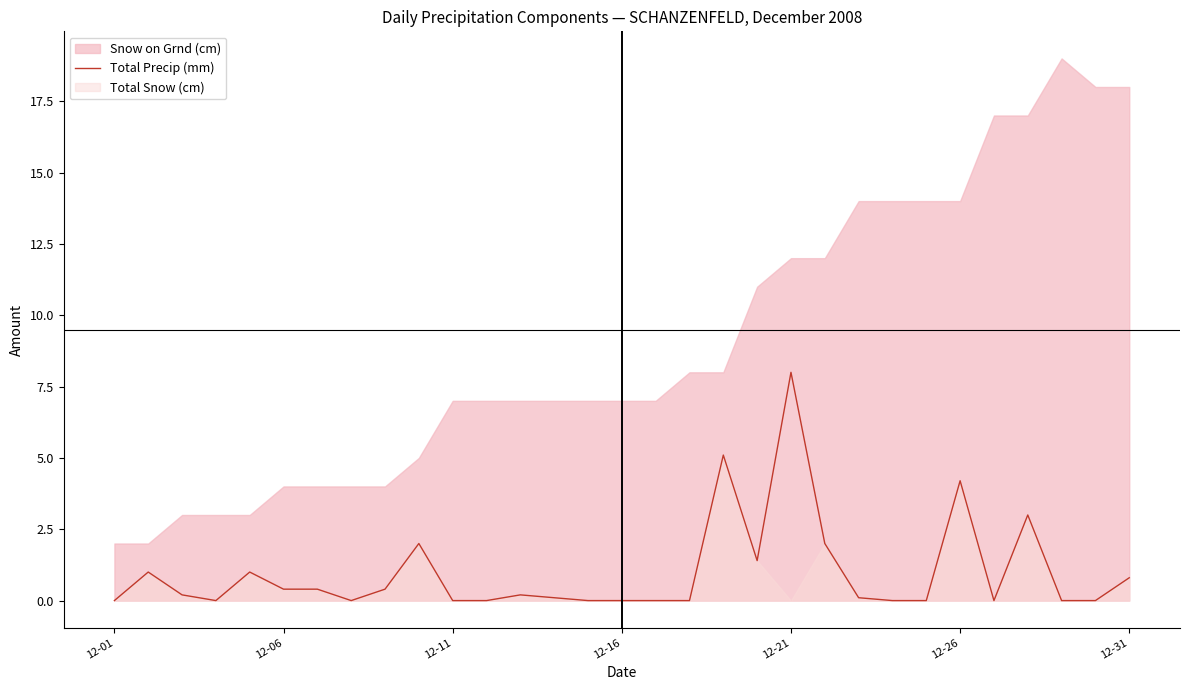

The Total Precip (mm) series shows 11.6 at 12-21. True or false?

False